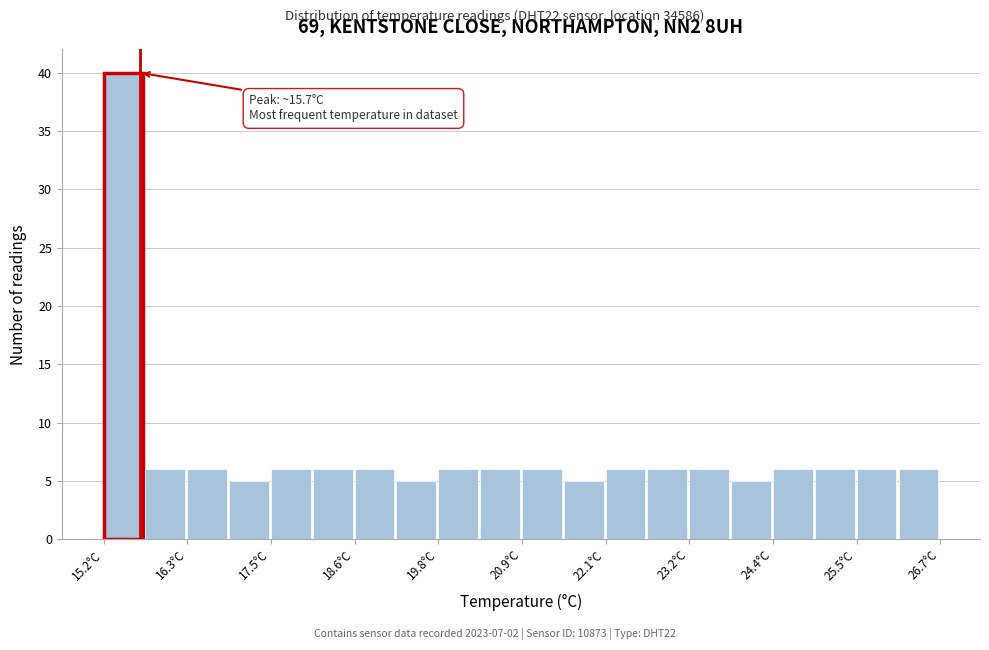

Read against the x-axis, roughly where is the centre of the tallest bar?

15.4